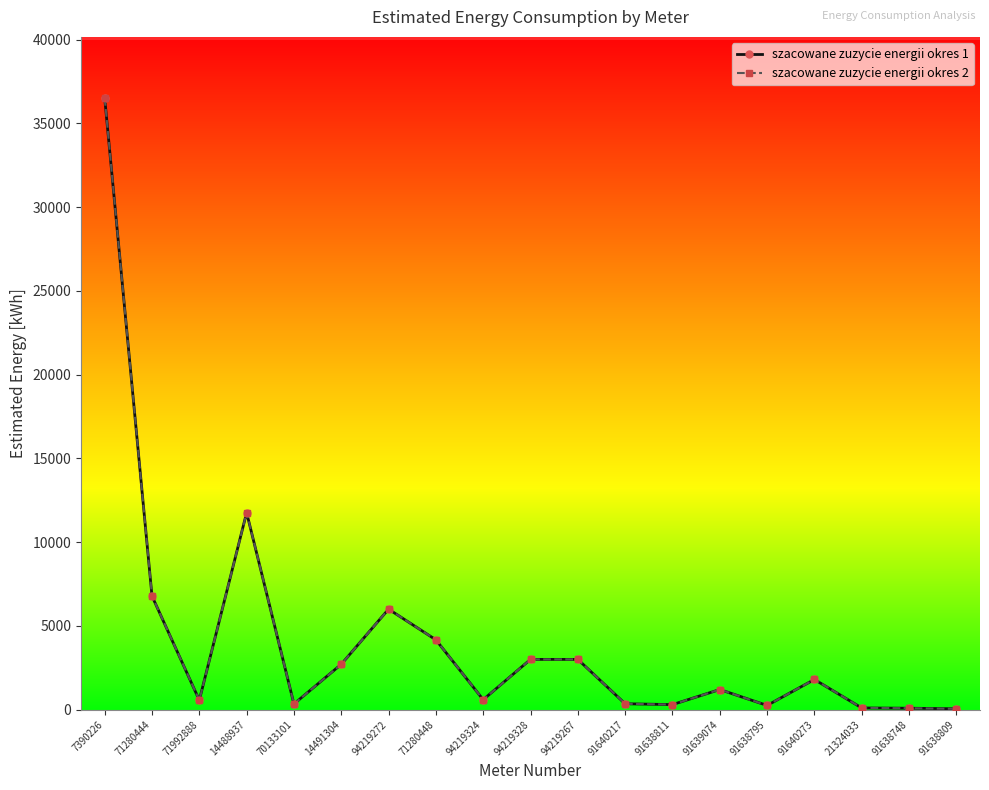

At how many categories does at least one series exceed 35695?

1